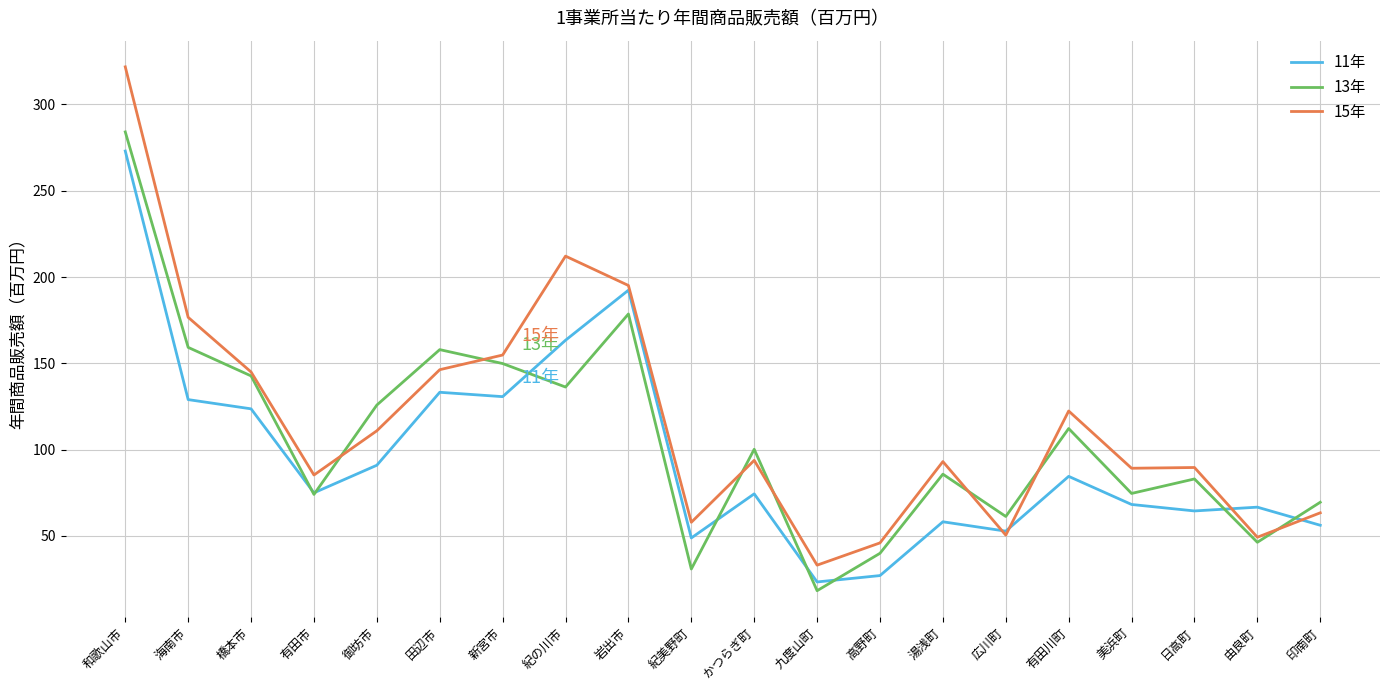

What is the difference between the maximum and minimum values in the 15年 series?

288.7